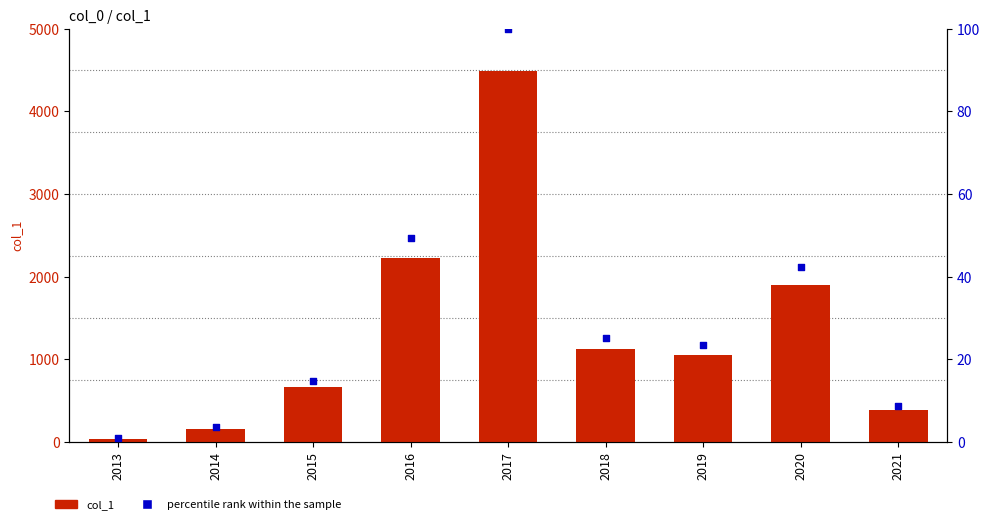

At which category is the sum across all series the highest?

2017